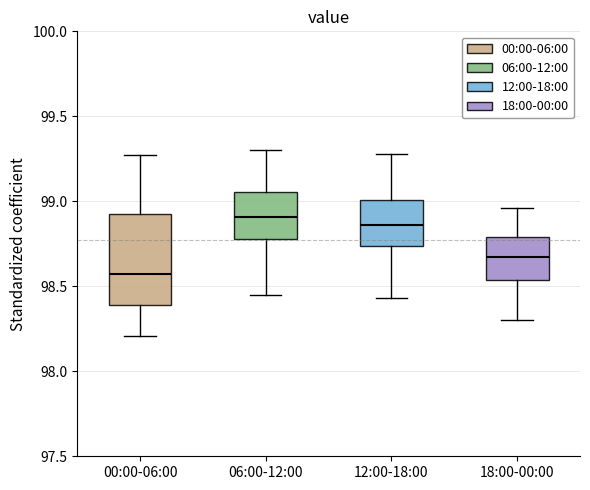

Reading left to right, transcribe this box plot: for each box, give where its median line is, the range the box spans, and where its two whiskers end, as read against the y-axis. The values are not printed on the chart, so give them approximately, as read against the axis.

00:00-06:00: median 98.55, box 98.40 to 98.90, whiskers 98.20 to 99.25
06:00-12:00: median 98.90, box 98.80 to 99.05, whiskers 98.45 to 99.30
12:00-18:00: median 98.85, box 98.75 to 99.00, whiskers 98.45 to 99.30
18:00-00:00: median 98.70, box 98.55 to 98.80, whiskers 98.30 to 98.95